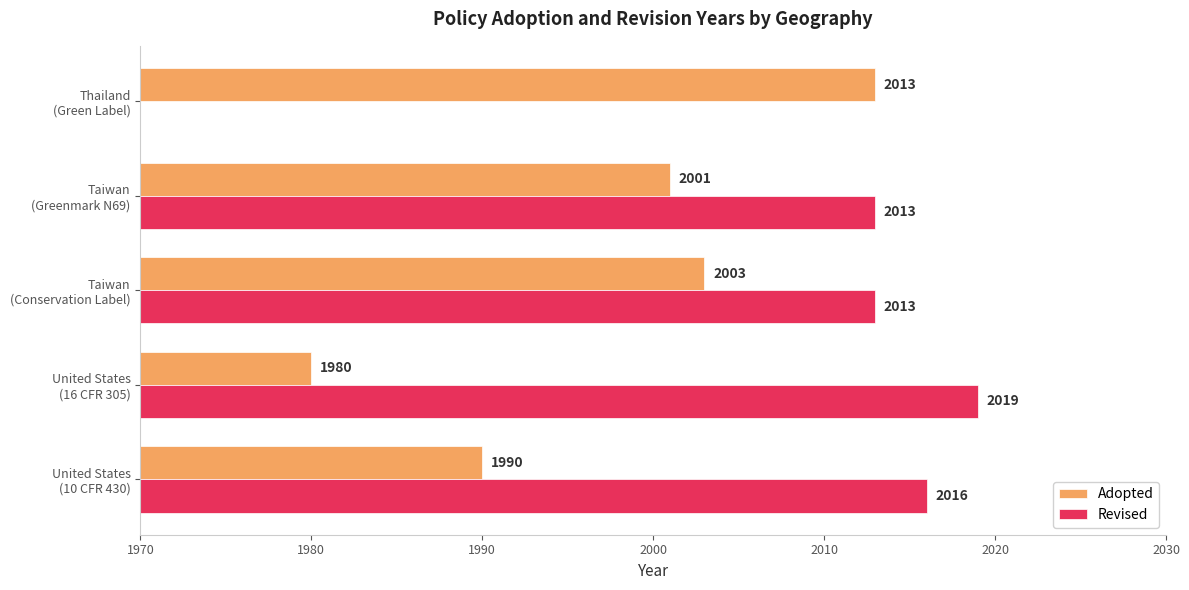

How many categories are shown in the chart?

5